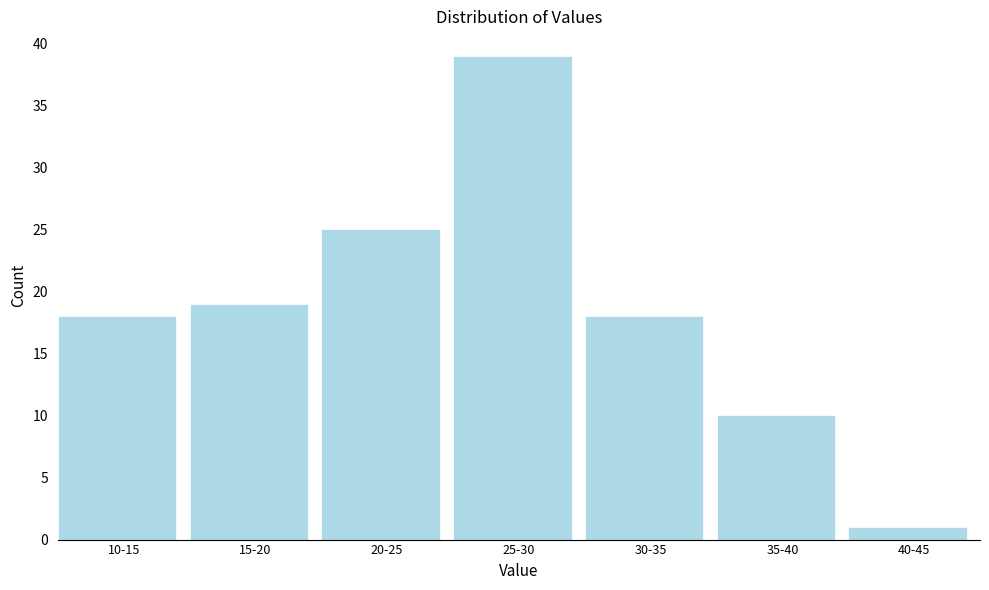

Reading right to left, what are all the values shown in this chart?

40-45=1	35-40=10	30-35=18	25-30=39	20-25=25	15-20=19	10-15=18